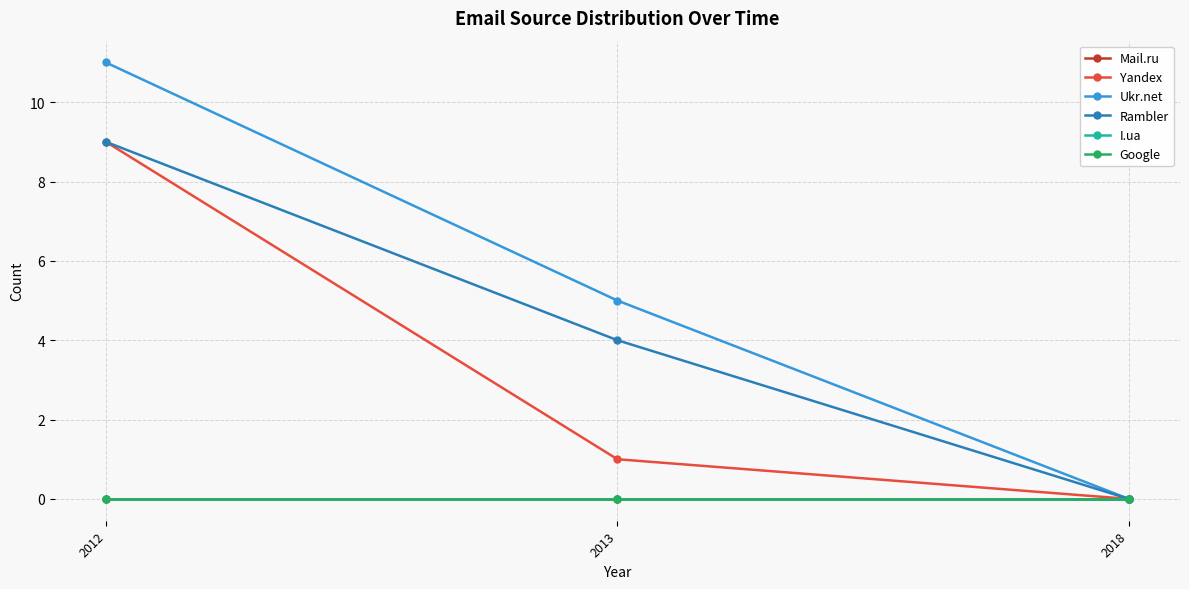

Which has a higher value, 2012 or 2013?

2012